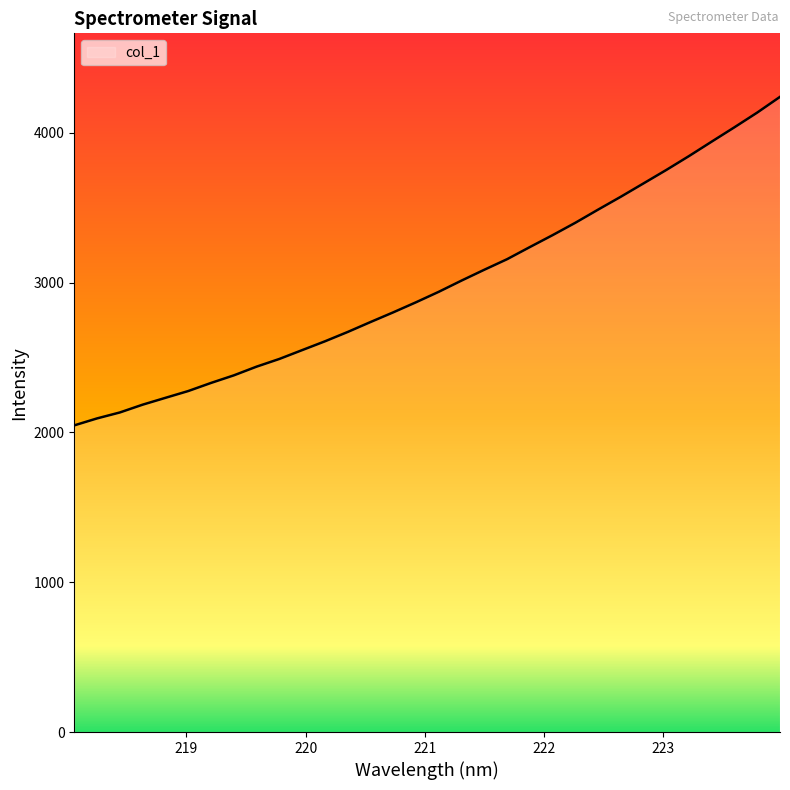

What is the average value?

2989.6